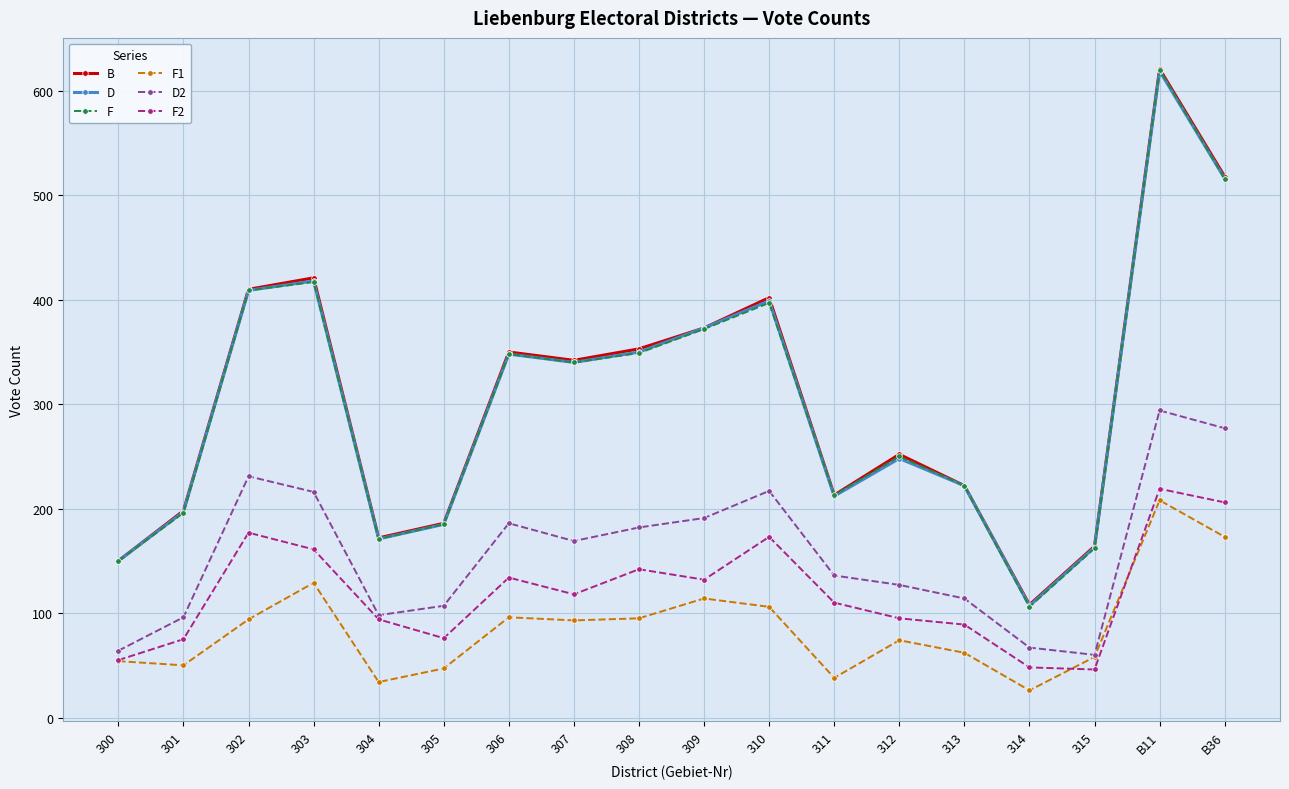

Which series changed the most between 303 and 305?

B